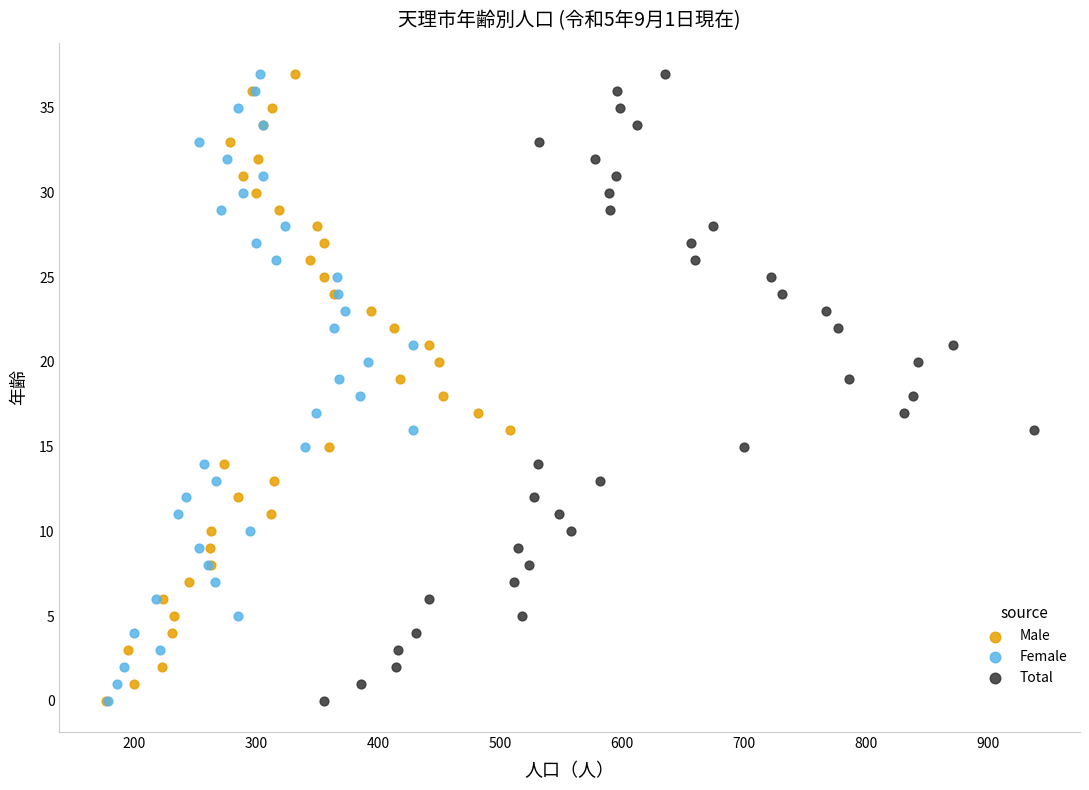

What are all the series names shown in the legend?

Male, Female, Total